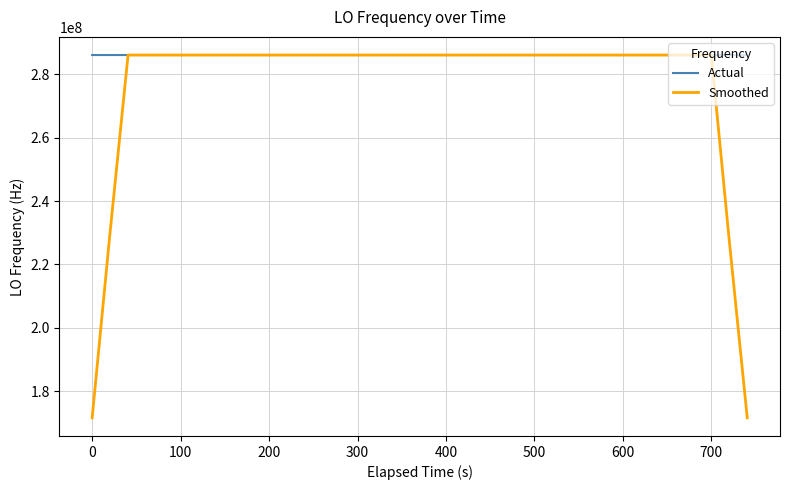

Is this an area chart (filled region under the line)?

No